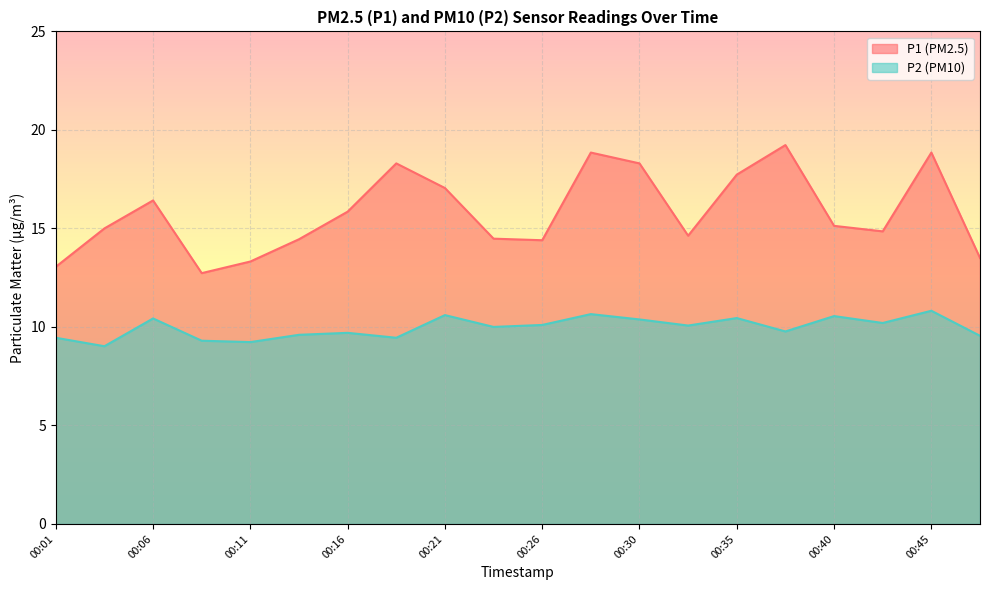

Where is P2 nearest to the value 9?

00:04